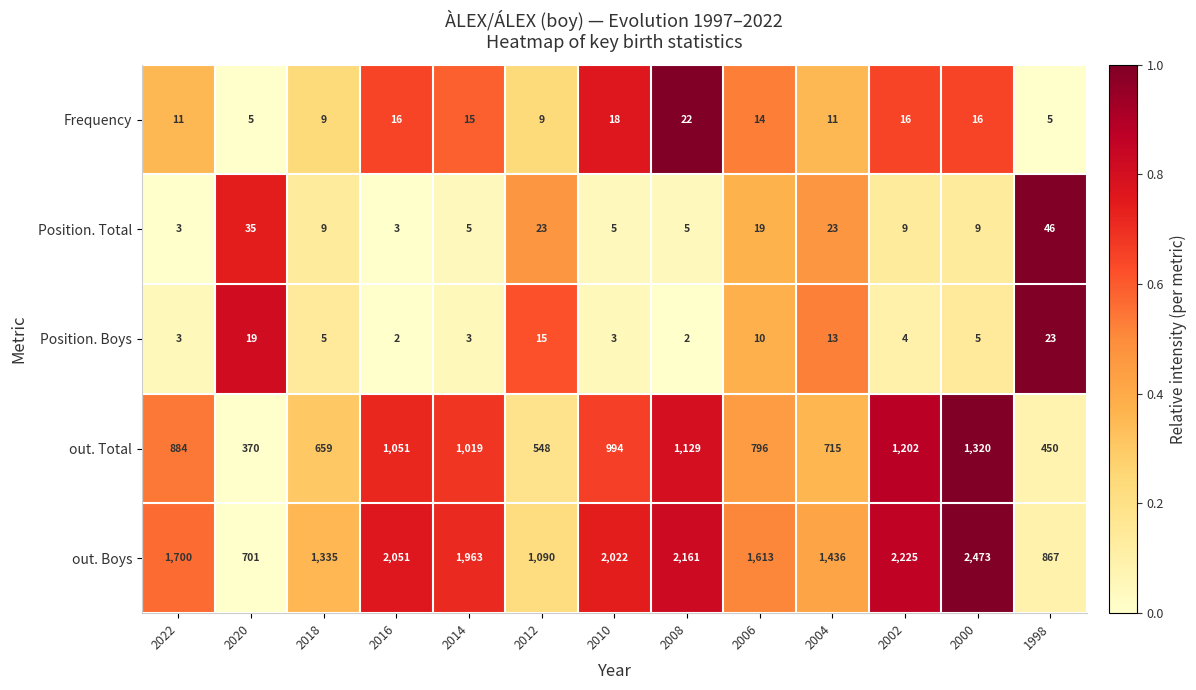

How many distinct data groups are displayed?

5